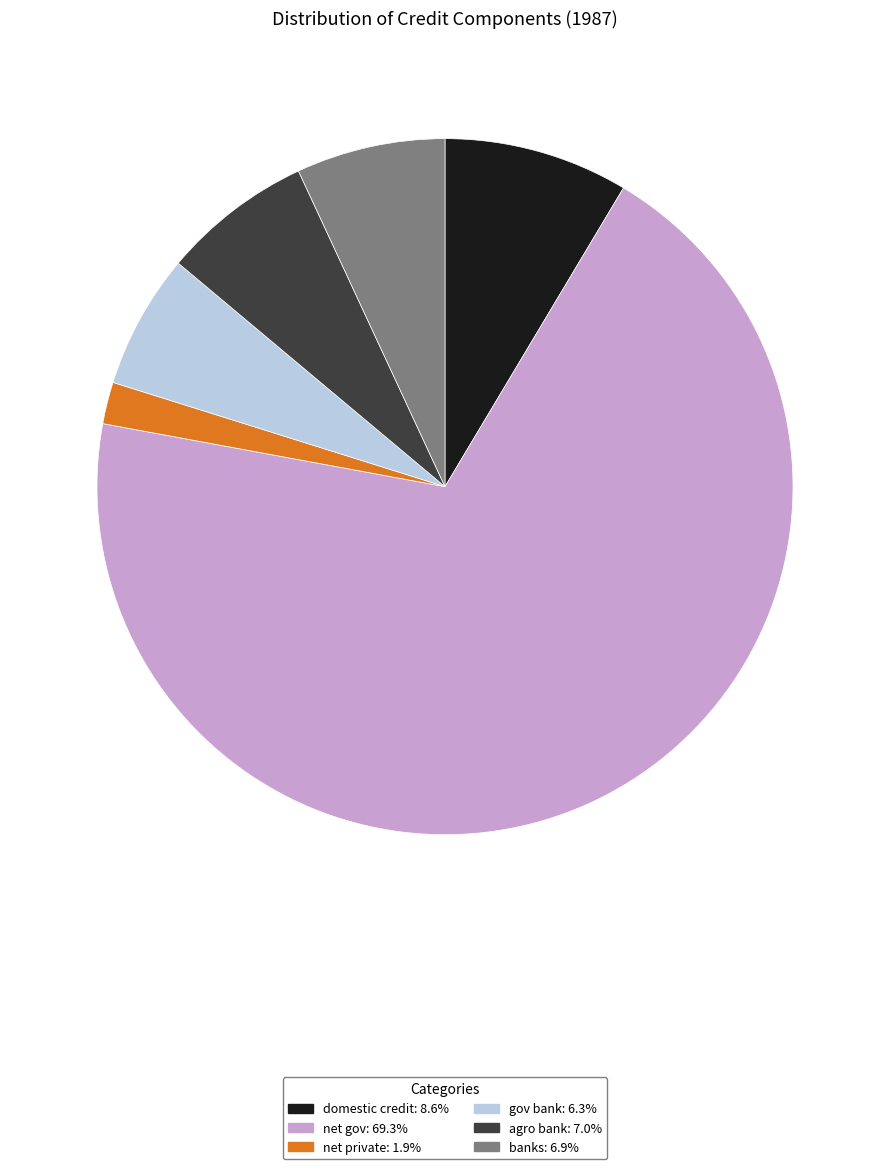

Which has a higher value, gov bank or net gov?

net gov